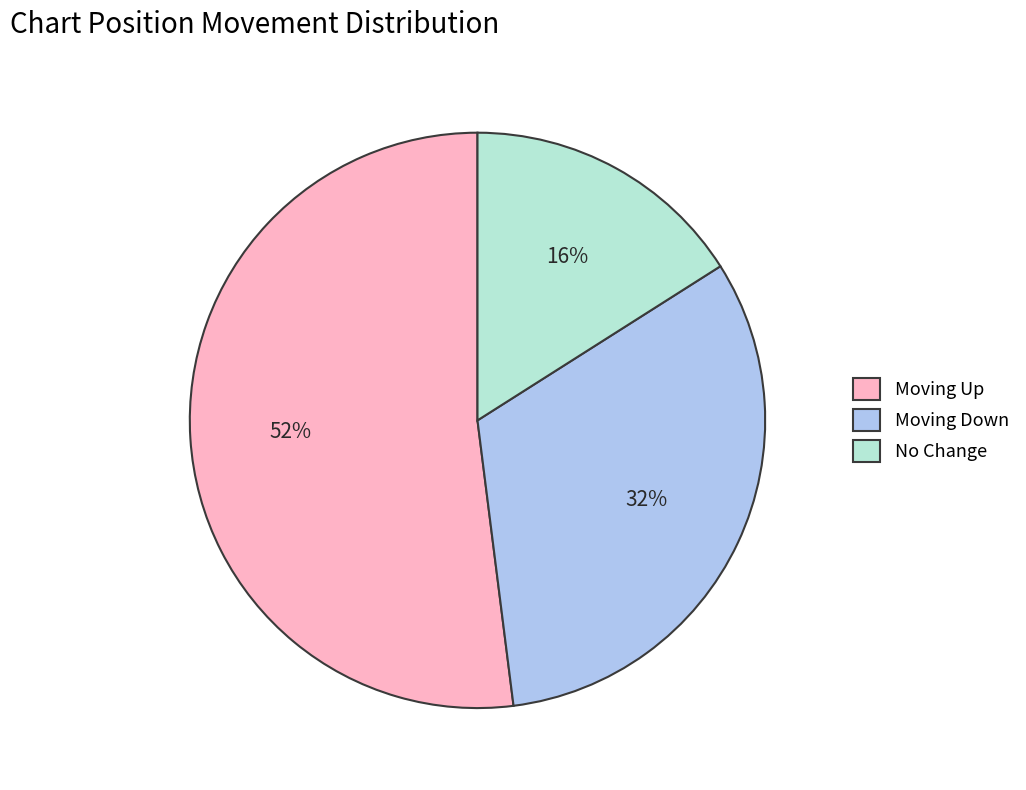

To the nearest percent, what is the average slice percentage?

33%